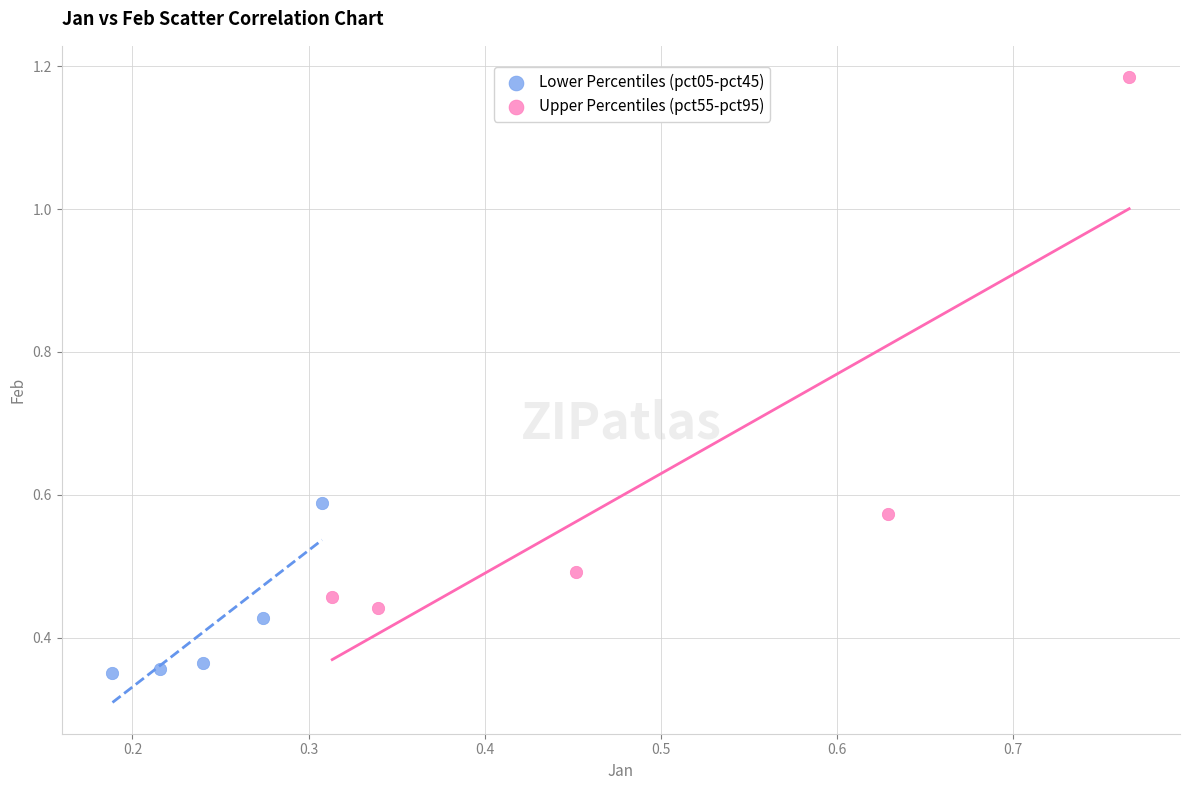

Which series contains the lowest Y value?

Lower Percentiles (pct05-pct45)